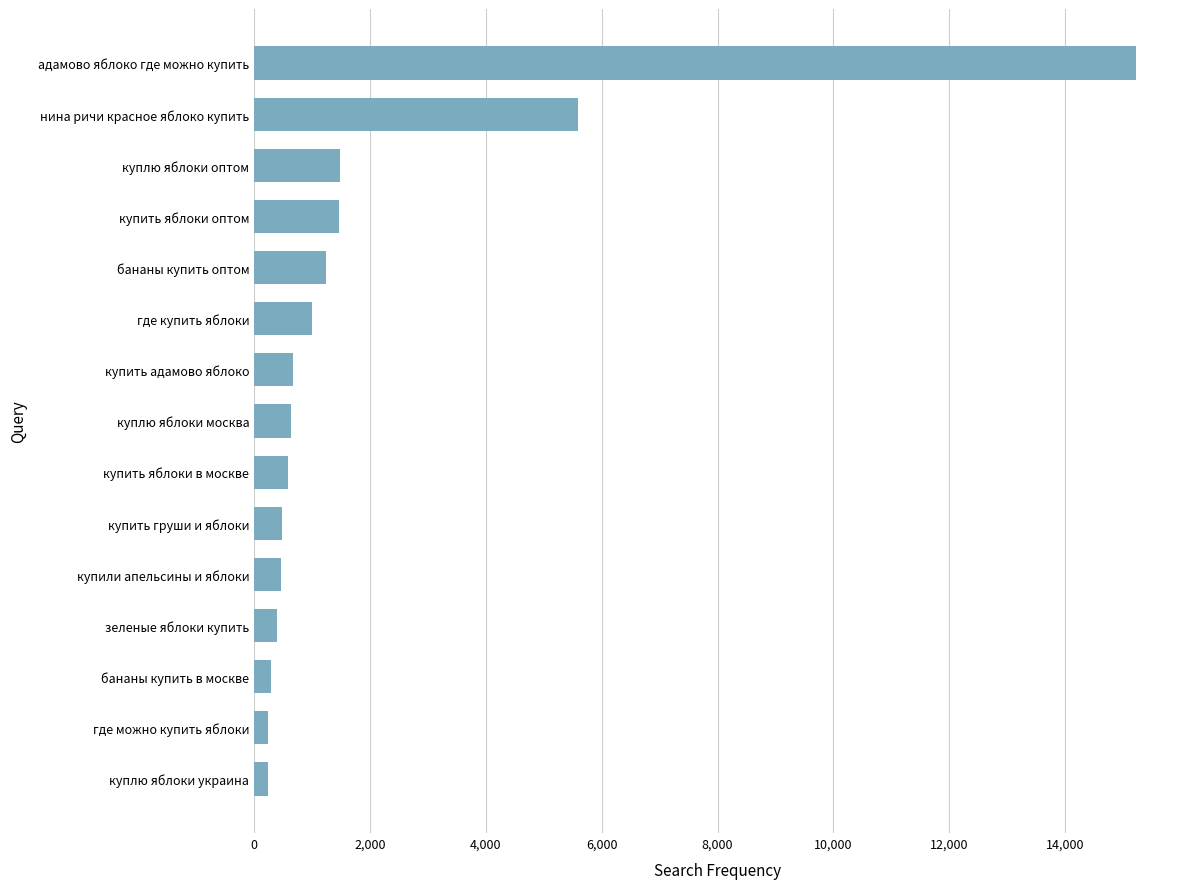

What is the difference between the maximum and minimum values?

14986